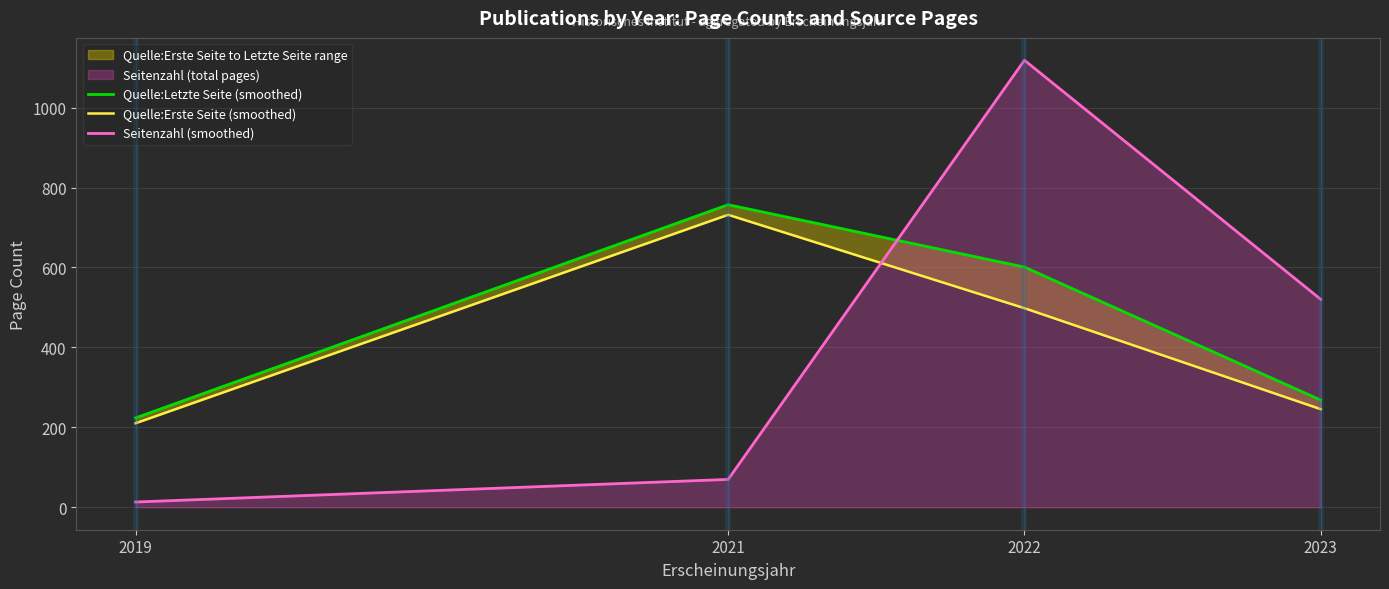

Reading left to right, list all the values displayed in this chart.

Quelle:Letzte Seite (smoothed): 223.8	757.0	601.0	268.3
Quelle:Erste Seite (smoothed): 210.4	731.8	498.2	245.6
Seitenzahl (smoothed): 13.4	69.9	1118.3	520.4